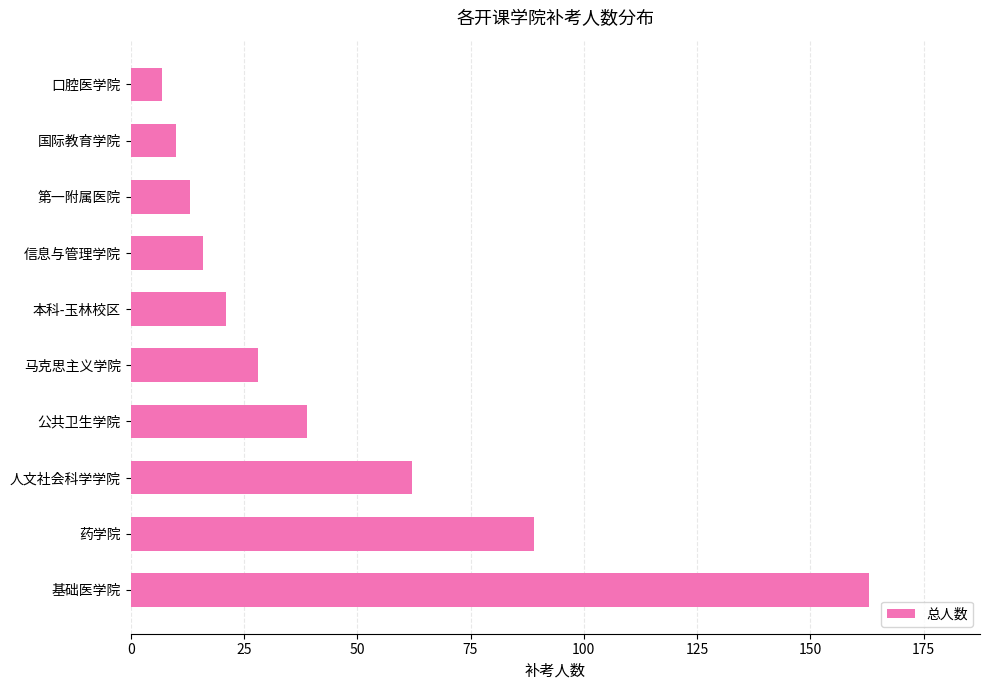

Which label corresponds to the smallest value in the chart?

口腔医学院